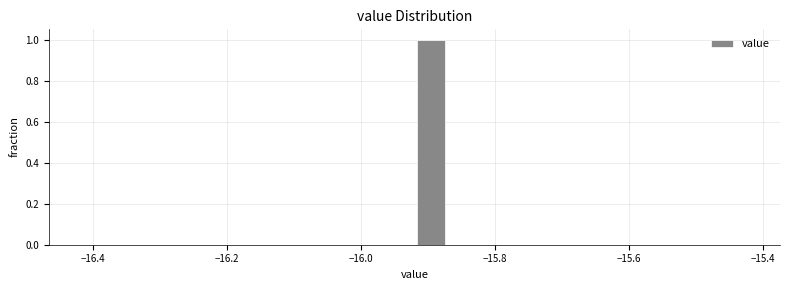

Around what value on the x-axis is the tallest bar? Give the approximate position of its centre, as read against the axis.

-15.90